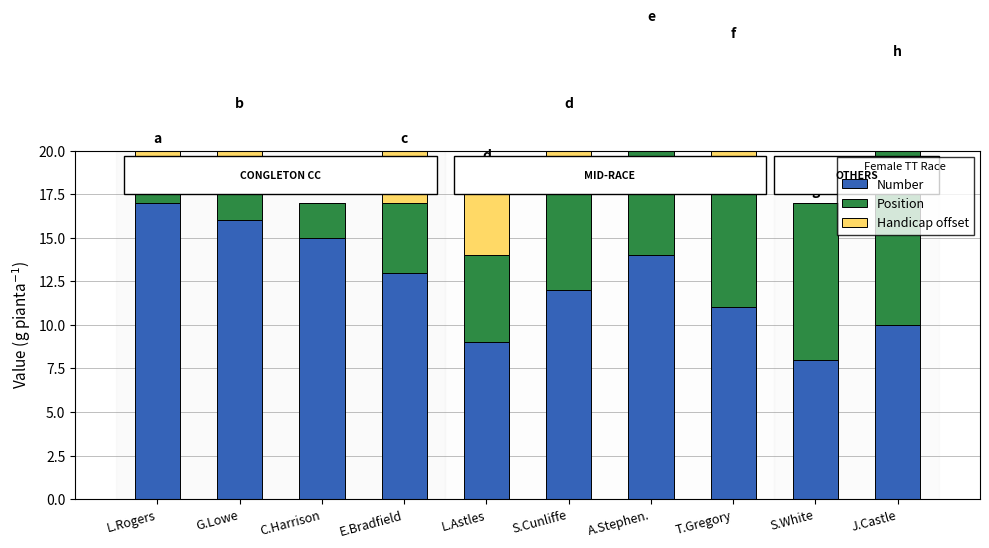

At which category does the chart reach its minimum across all series?

C.Harrison